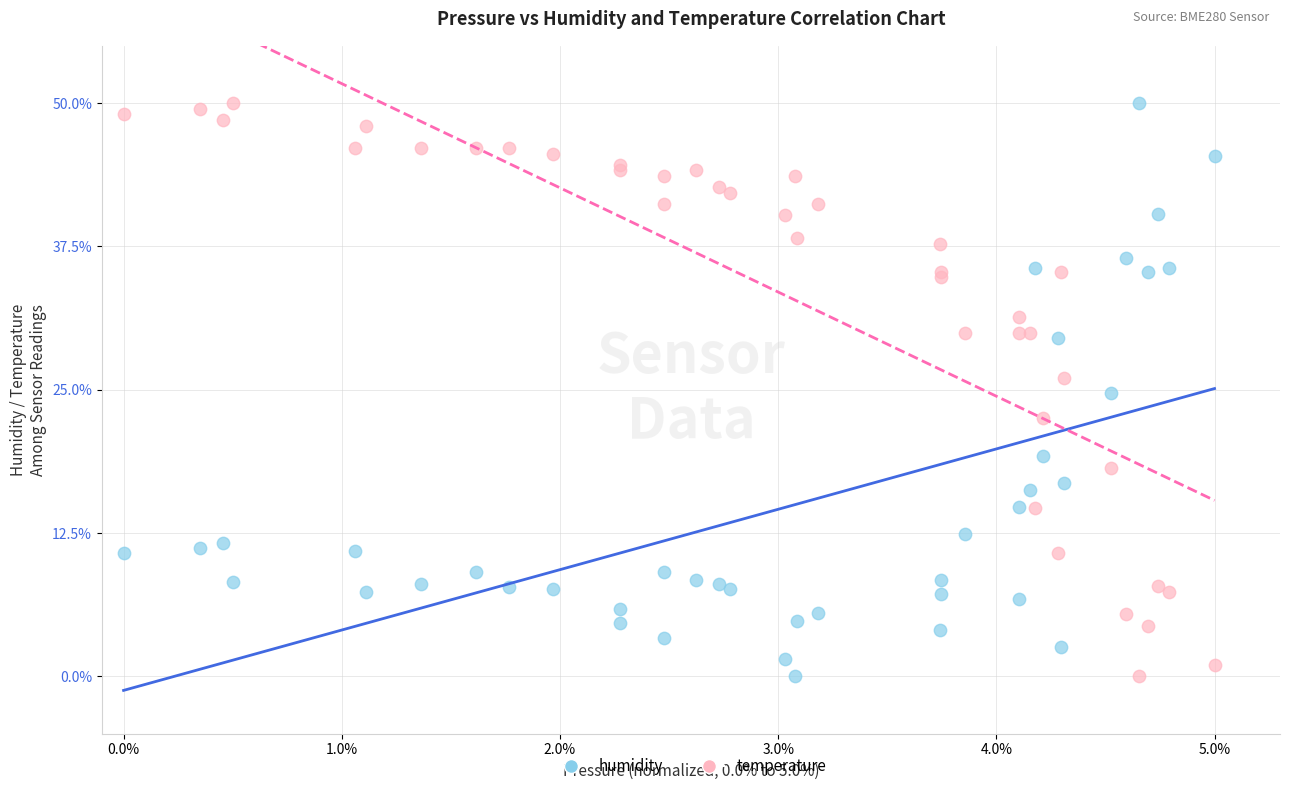

What is the X range (max minus min) for the scatter plot?

5.0